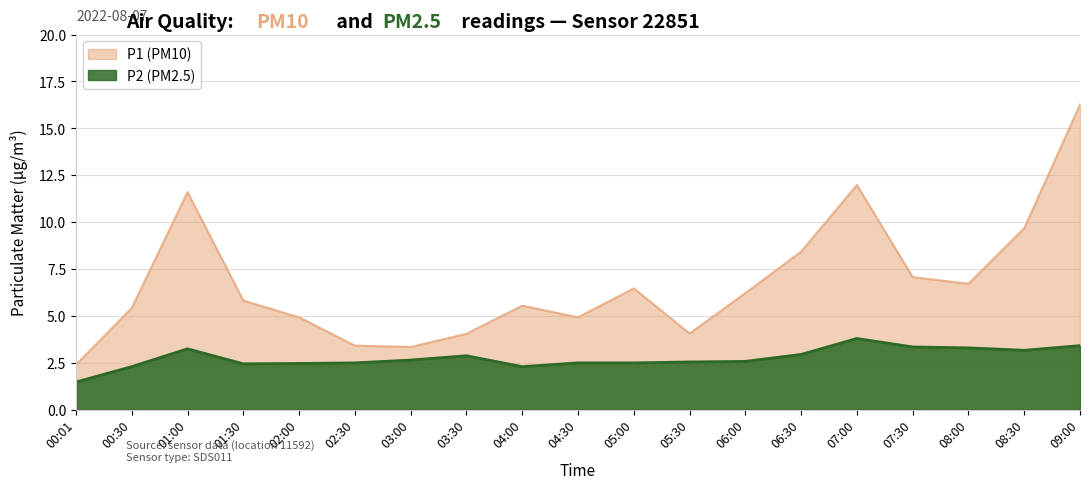

Which series has the largest range (max minus min)?

P1 (PM10)